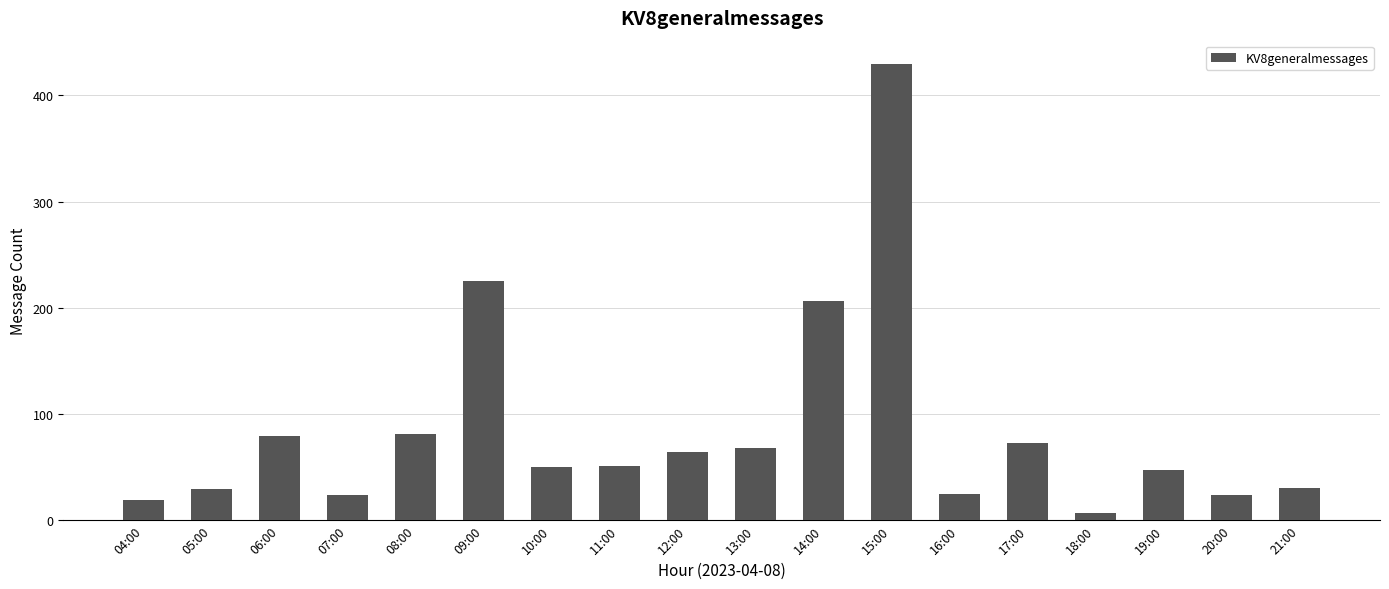

What is the average value?

85